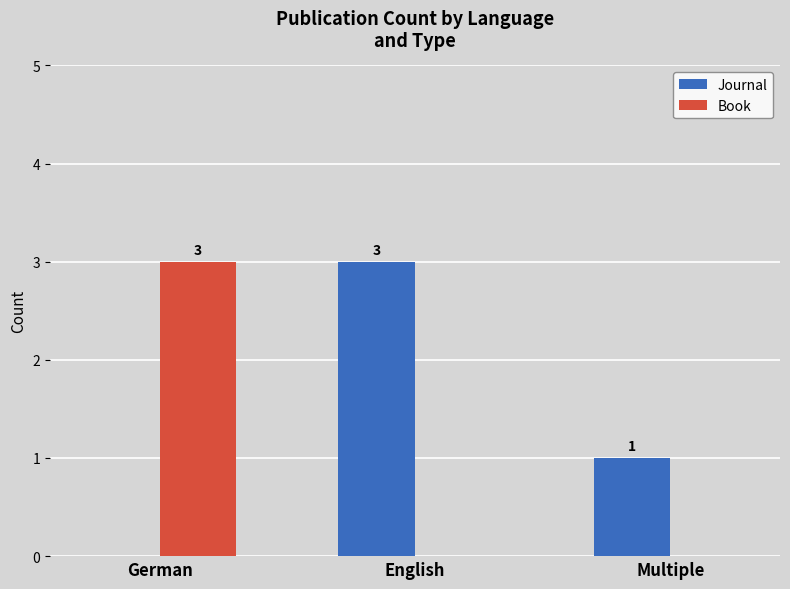

How many distinct data groups are displayed?

2